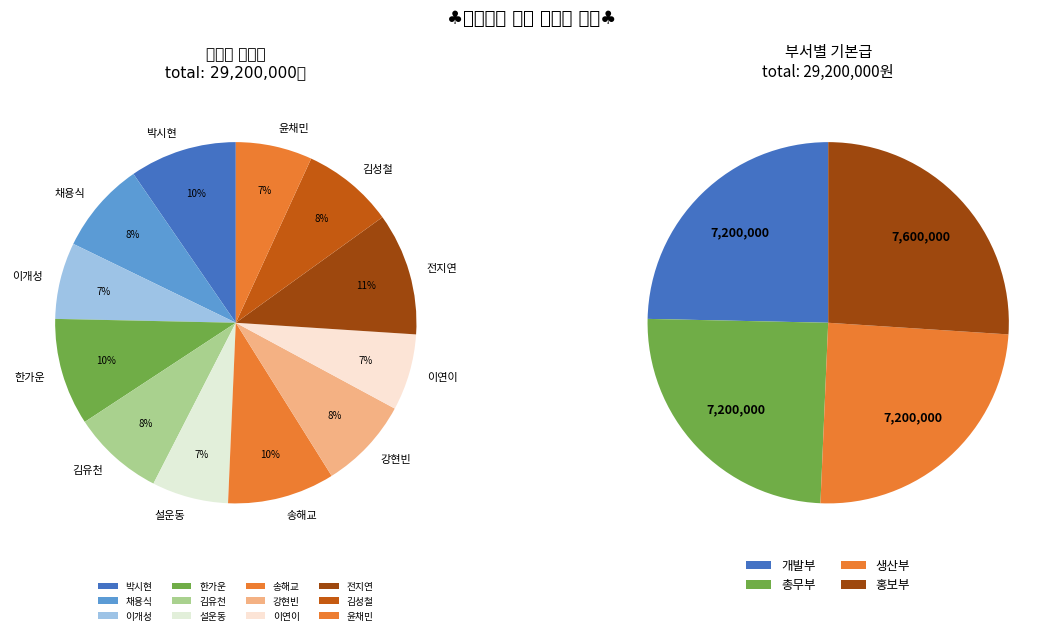

What portion of the pie excludes 전지연?

89.0%